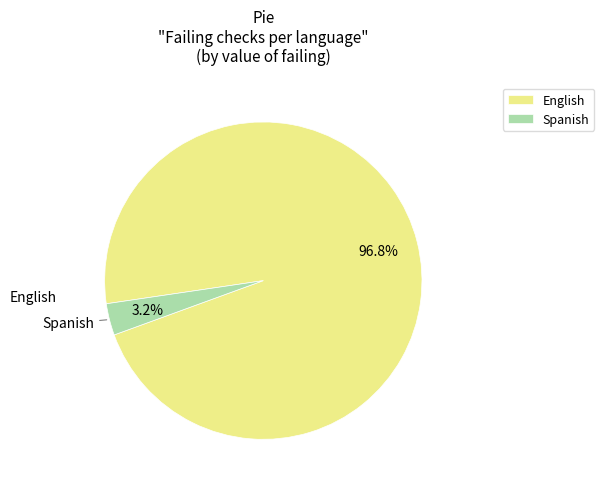

Rank the categories by value from lowest to highest.

Spanish, English